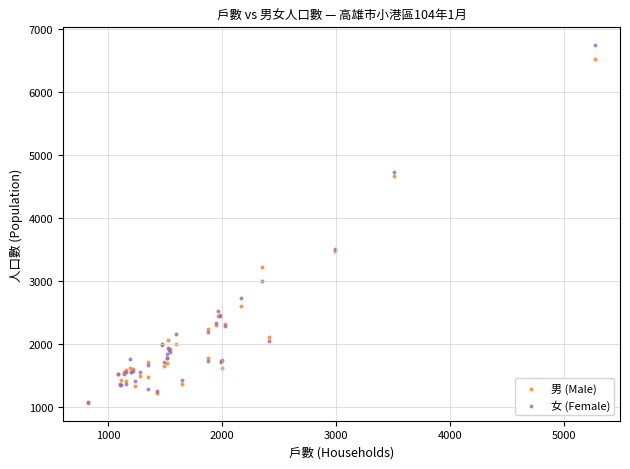

Which series has the widest spread of Y values?

女 (Female)